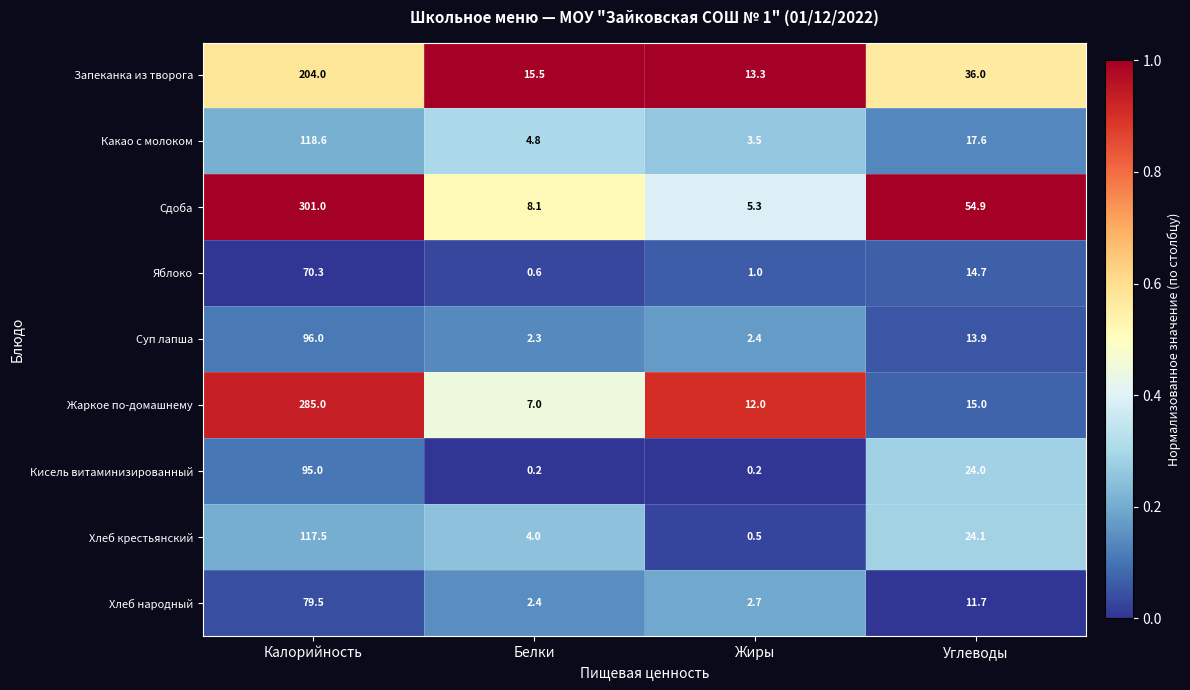

At which label does Хлеб крестьянский reach its minimum?

Жиры